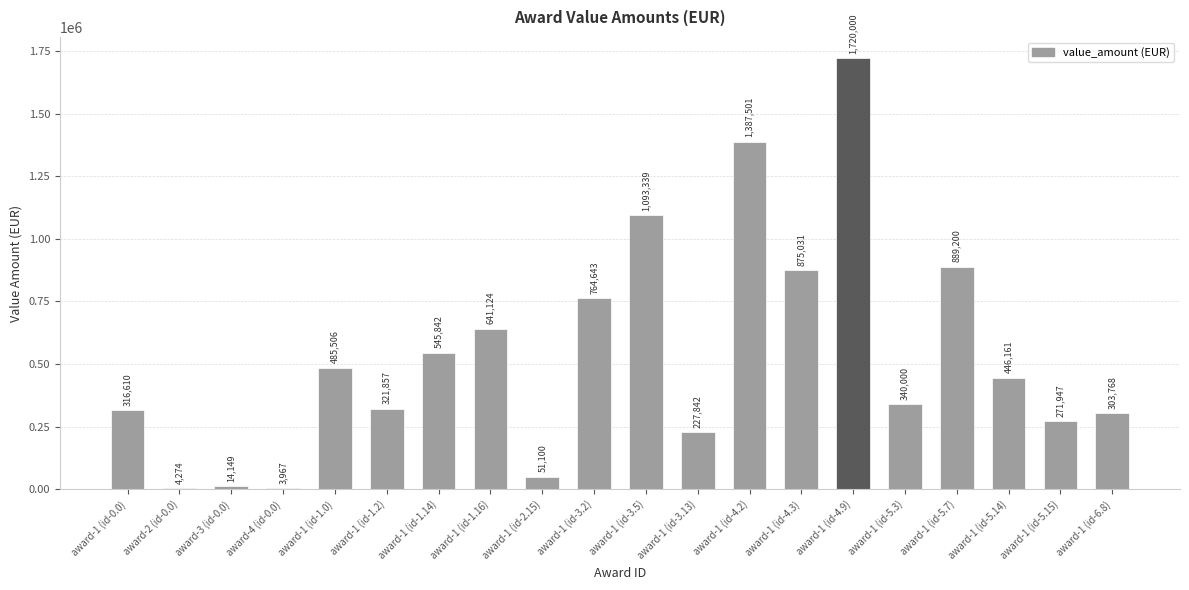

What is the change in value from award-3 (id-0.0) to award-1 (id-1.2)?

+307708.0